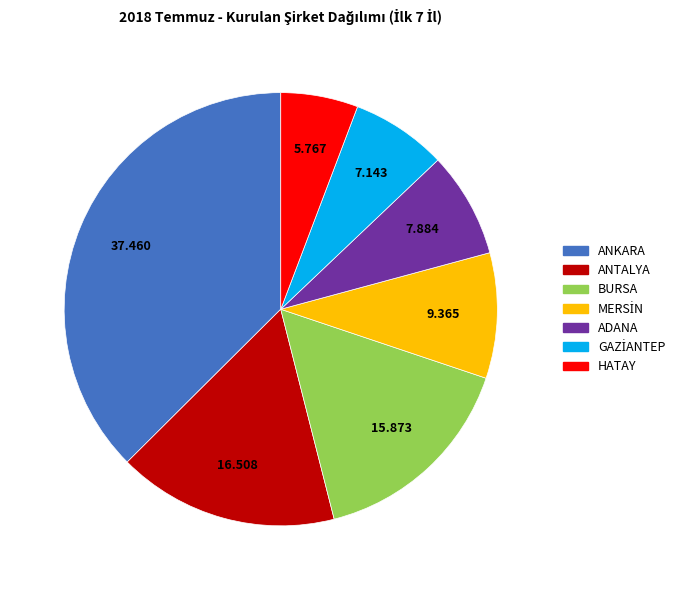

How many slices are in this pie chart?

7